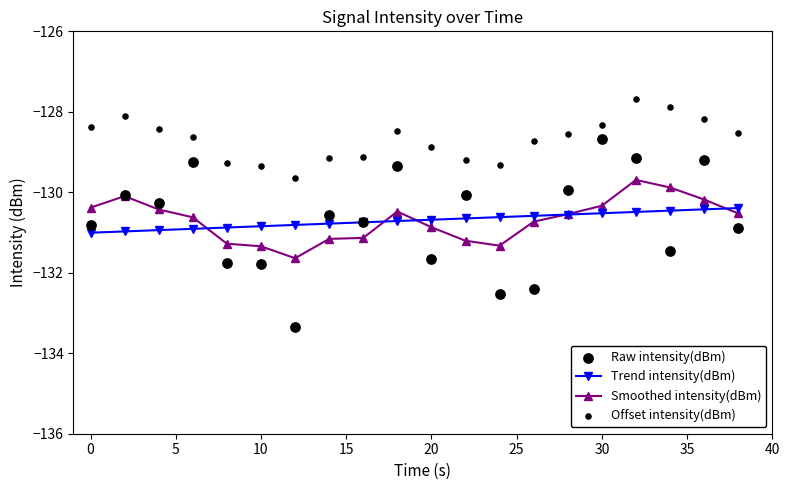

Which series reaches the minimum Y coordinate?

Raw intensity(dBm)